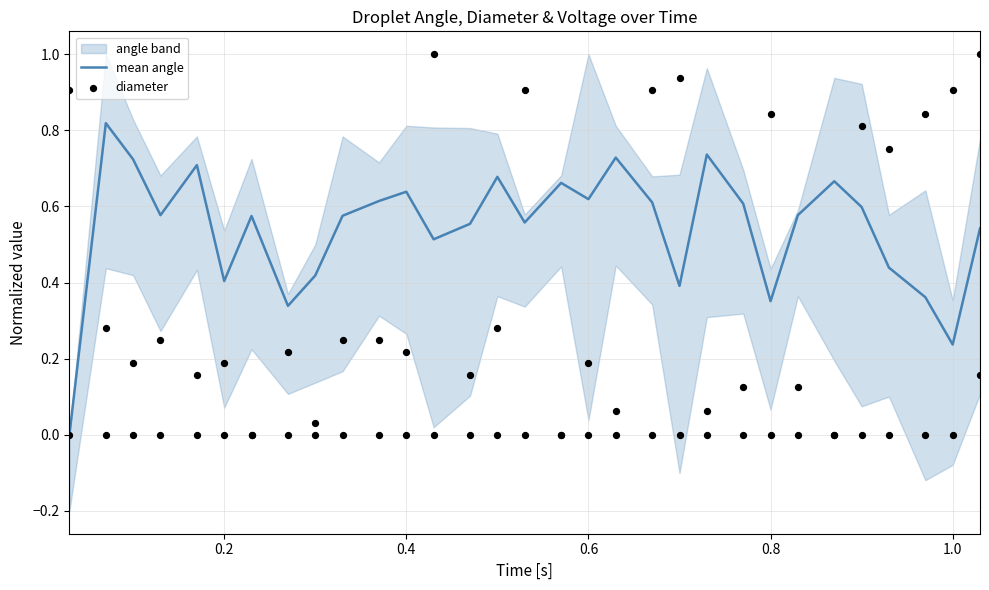

Is the value of diameter at 11 greater than the value of mean angle at 25?

No